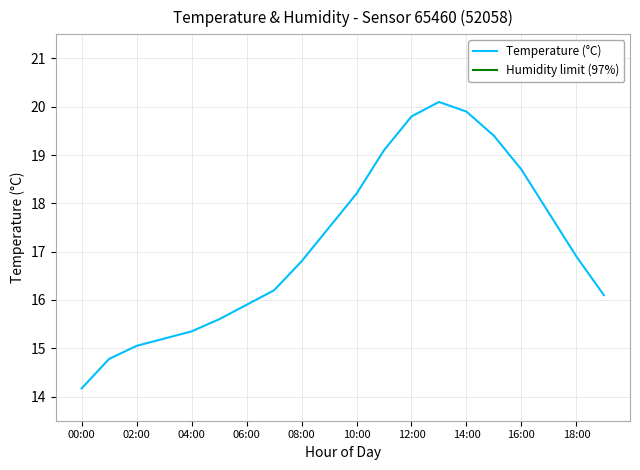

What is the ratio of the value at 05:00 to the value at 13:00?

0.8